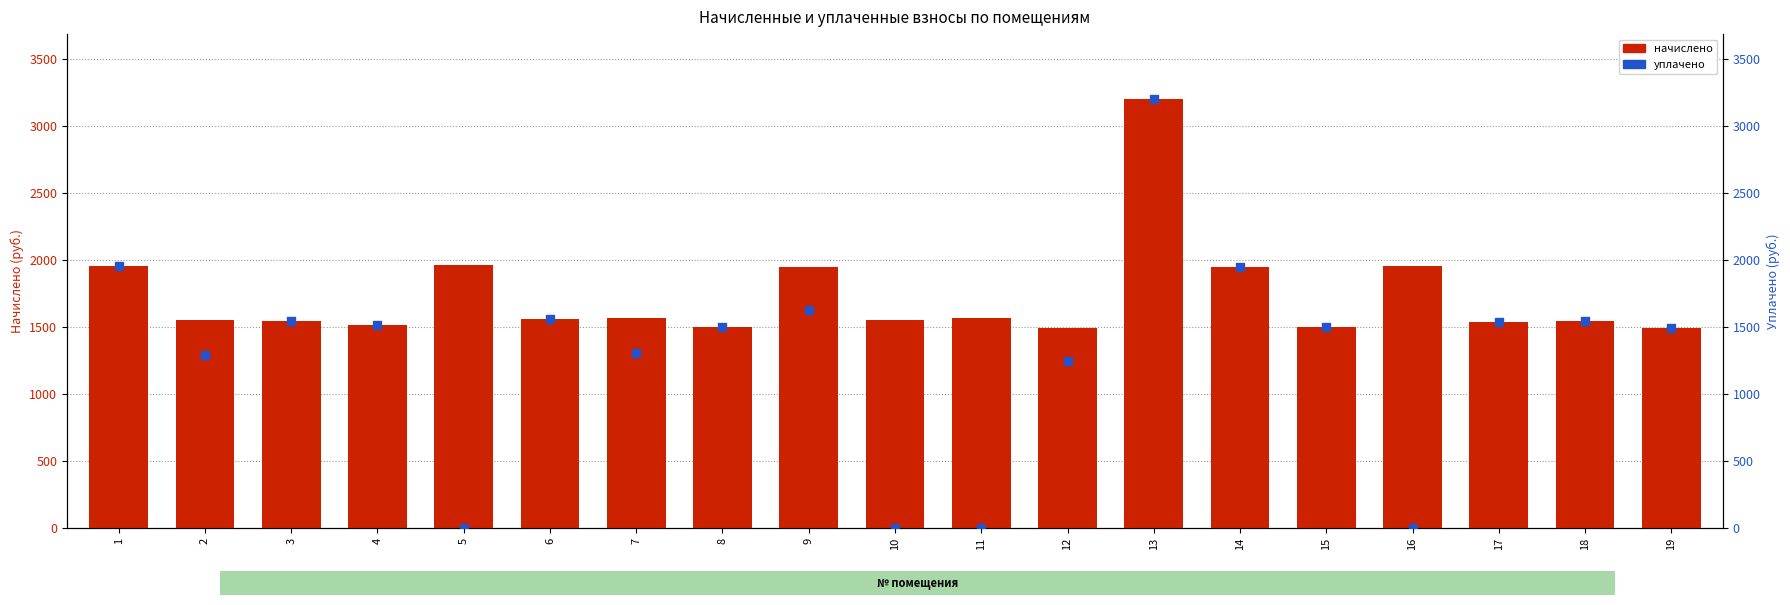

Which series has the largest total across all categories?

начислено